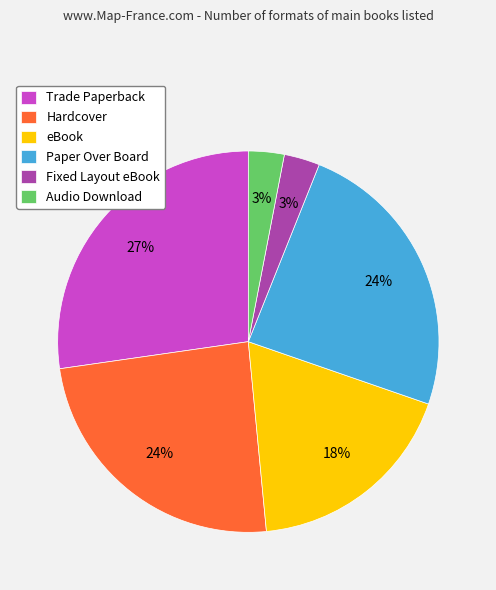

To the nearest percent, what percentage of the pie is Hardcover?

24%